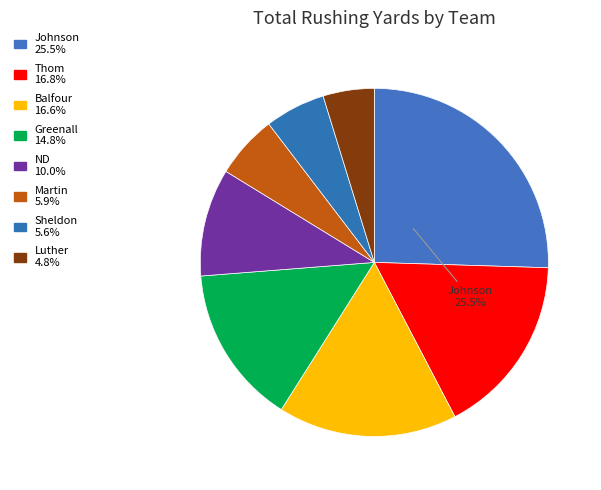

How many segments does this pie chart have?

8